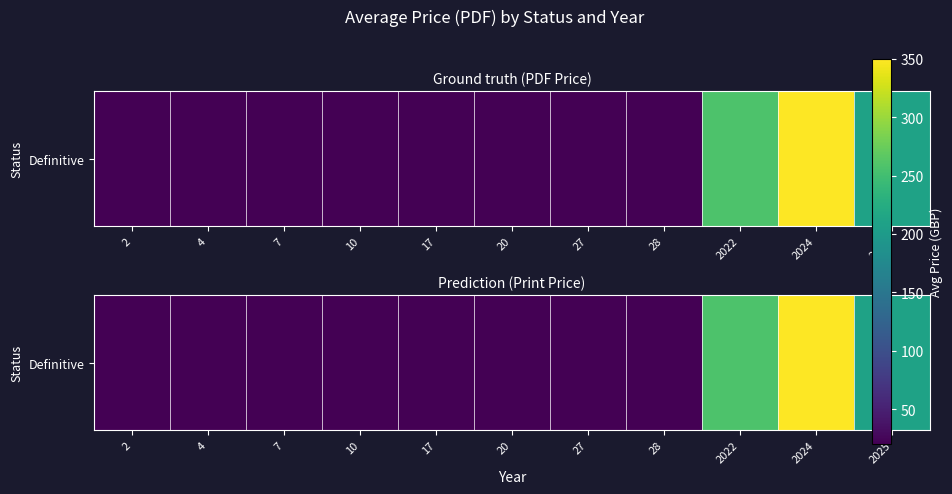

What is the difference between the maximum and minimum values?

330.0